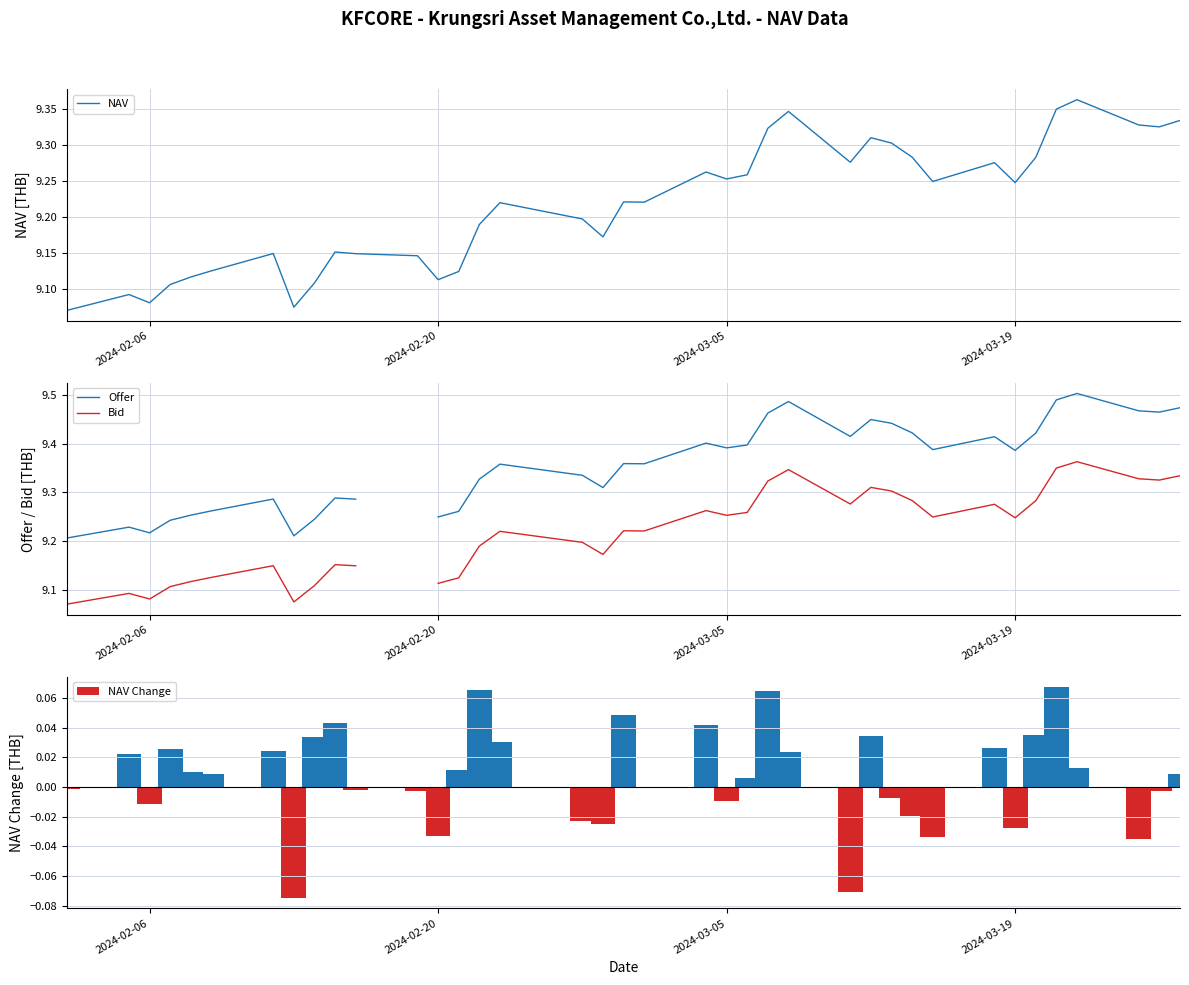

The Bid series shows 3.9 at 5. True or false?

False